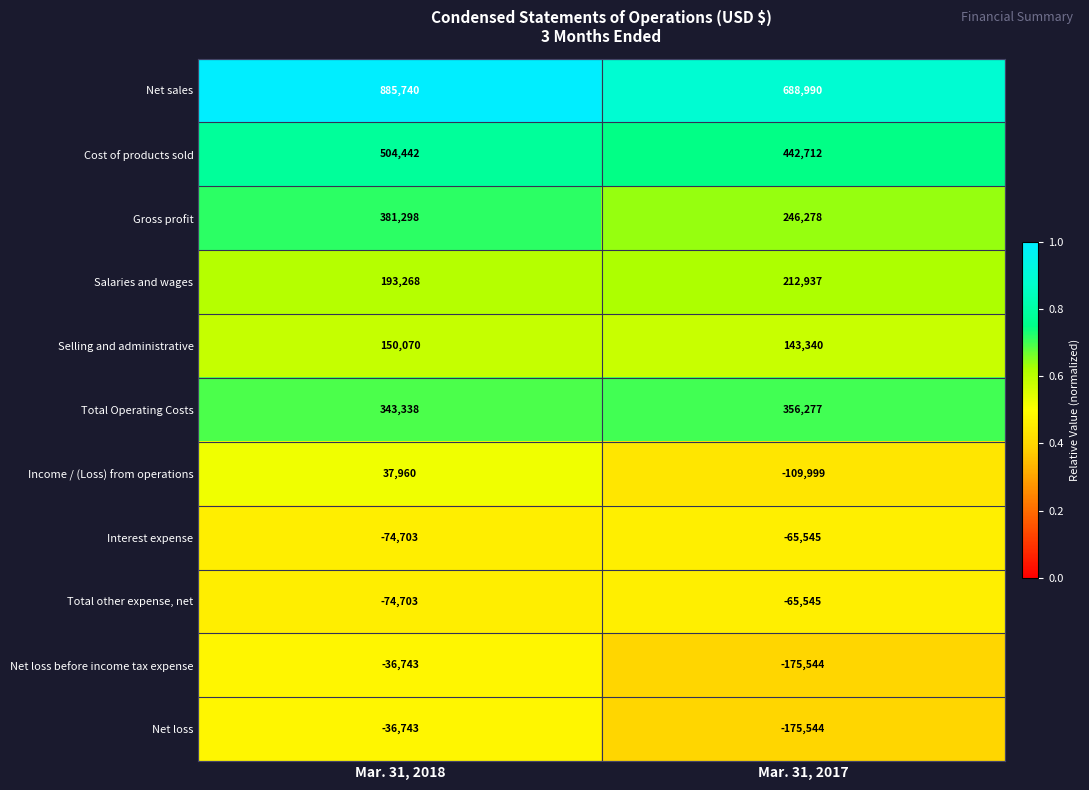

Which series has the largest range (max minus min)?

Net sales